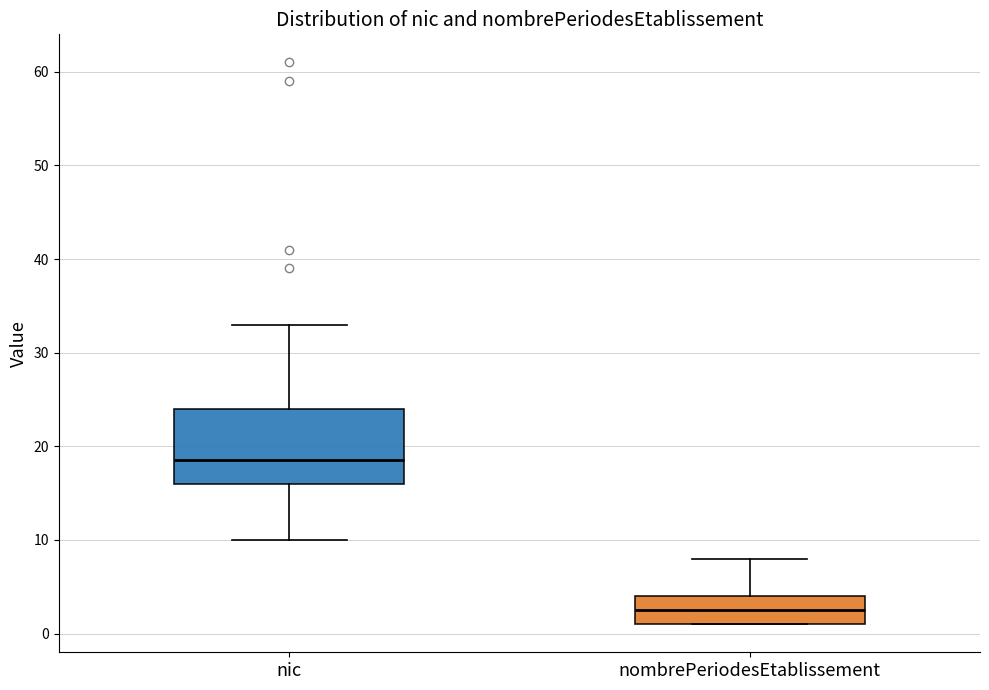

Comparing the boxes themselves (not the whiskers), which one is the tallest?

nic